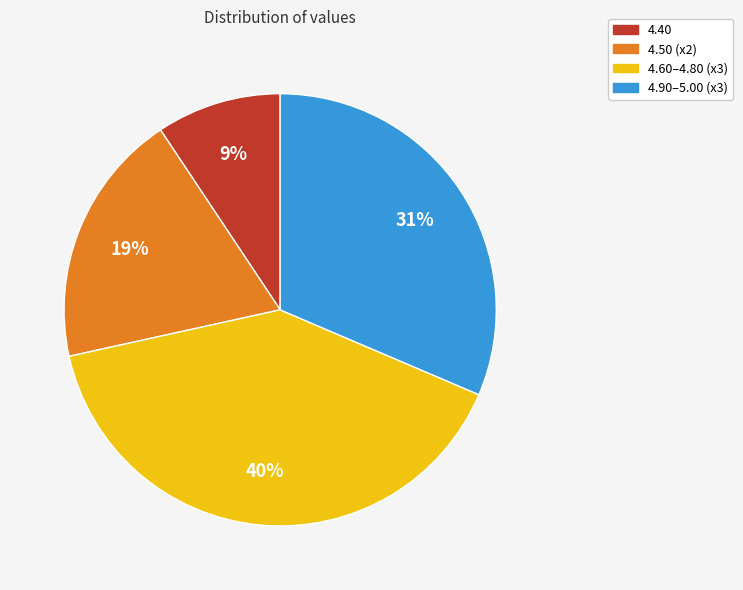

To the nearest percent, what is the difference between the largest and smallest slice percentages?

31%